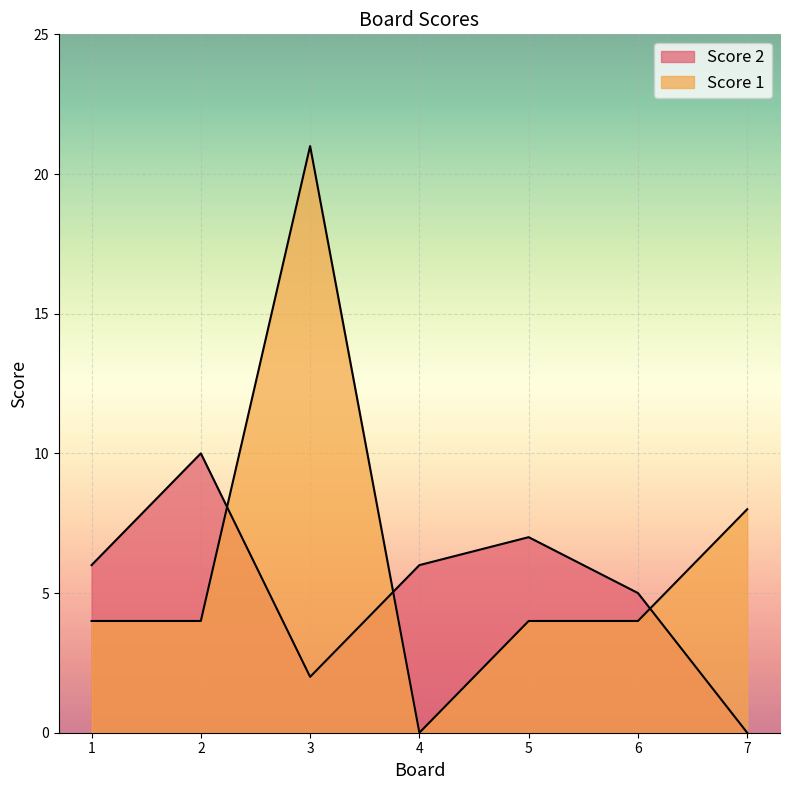

Count the Score 2 values in the range 2 to 7.

5